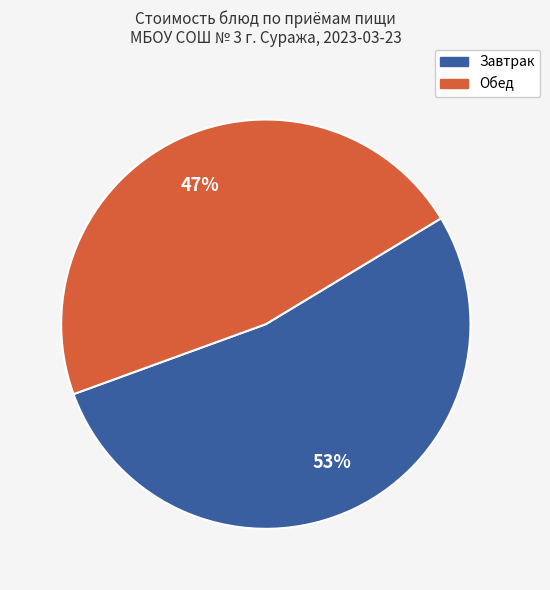

Does any single category account for the majority?

Yes